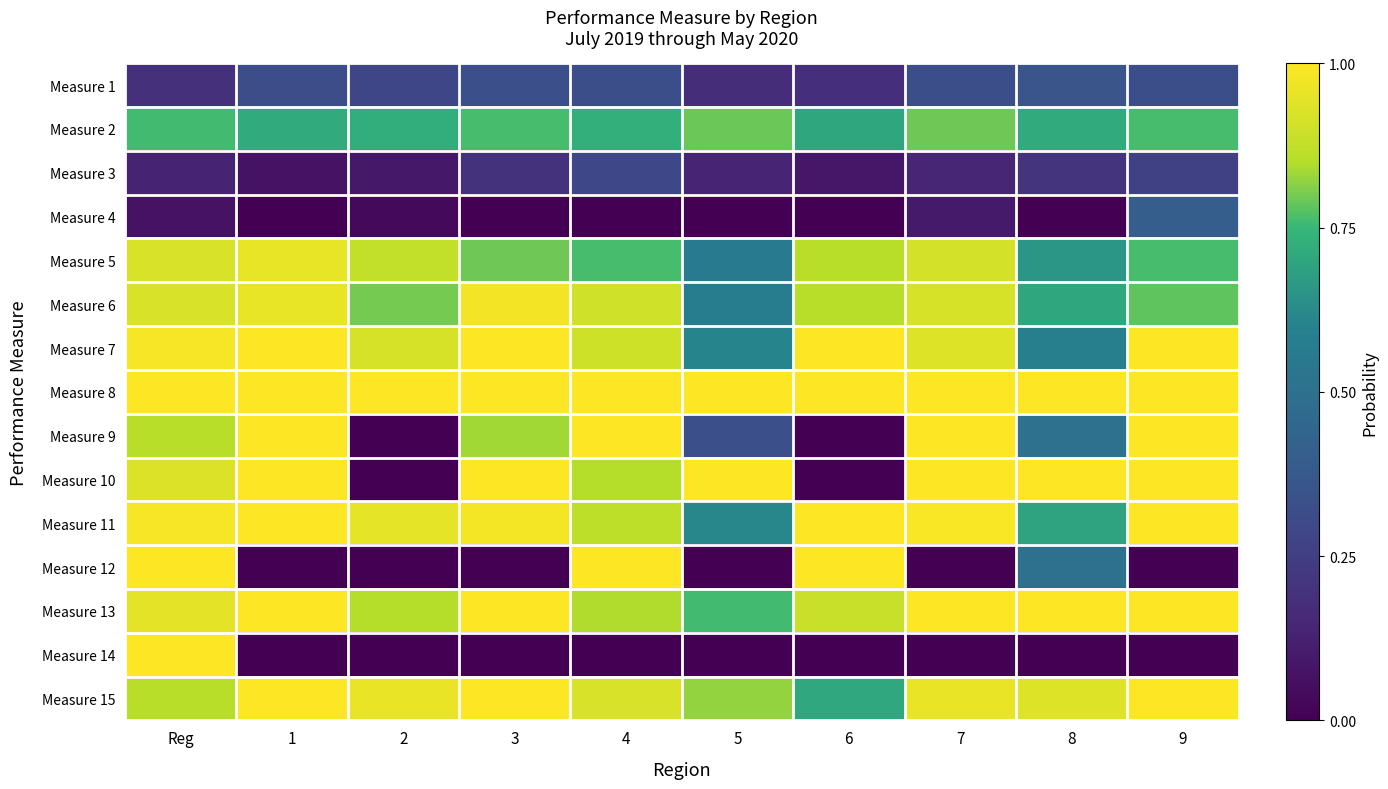

Which series has the largest total across all categories?

Measure 8